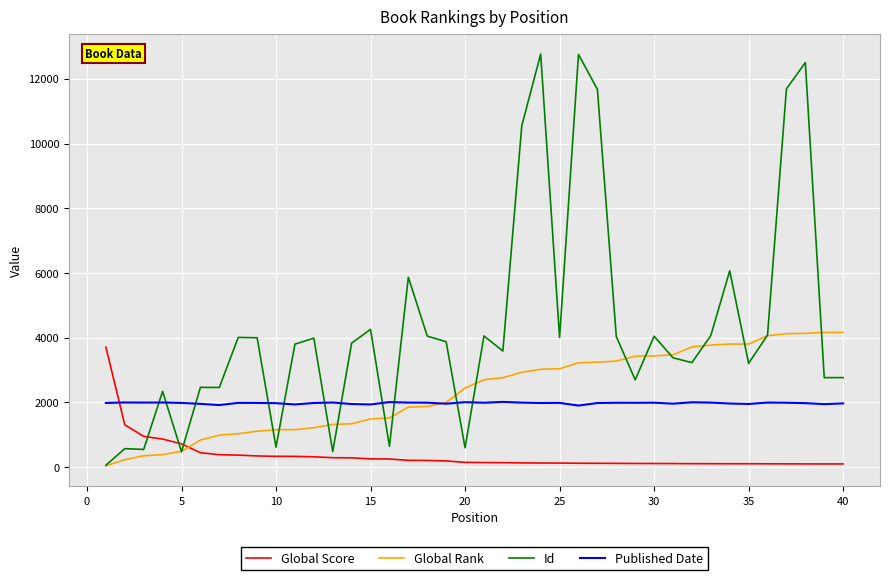

What is the sum of all Id values?

172804